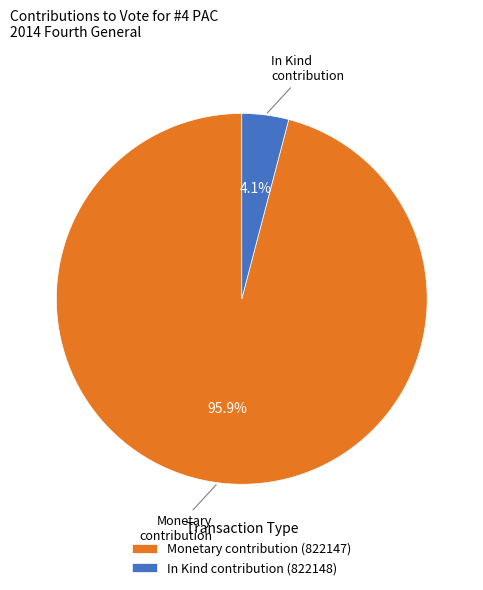

Which slice is the largest?

Monetary contribution (822147)